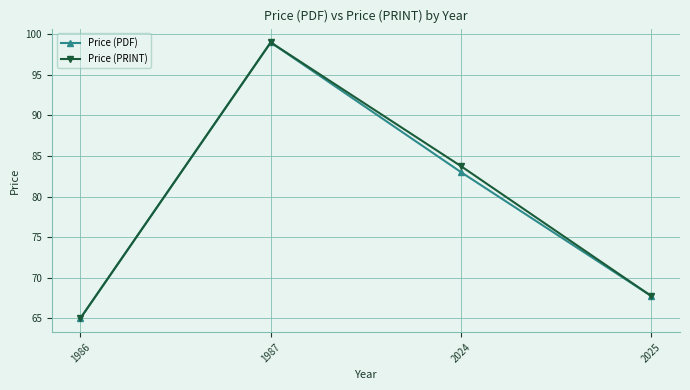

What is the total value across all series at 2024?

166.8